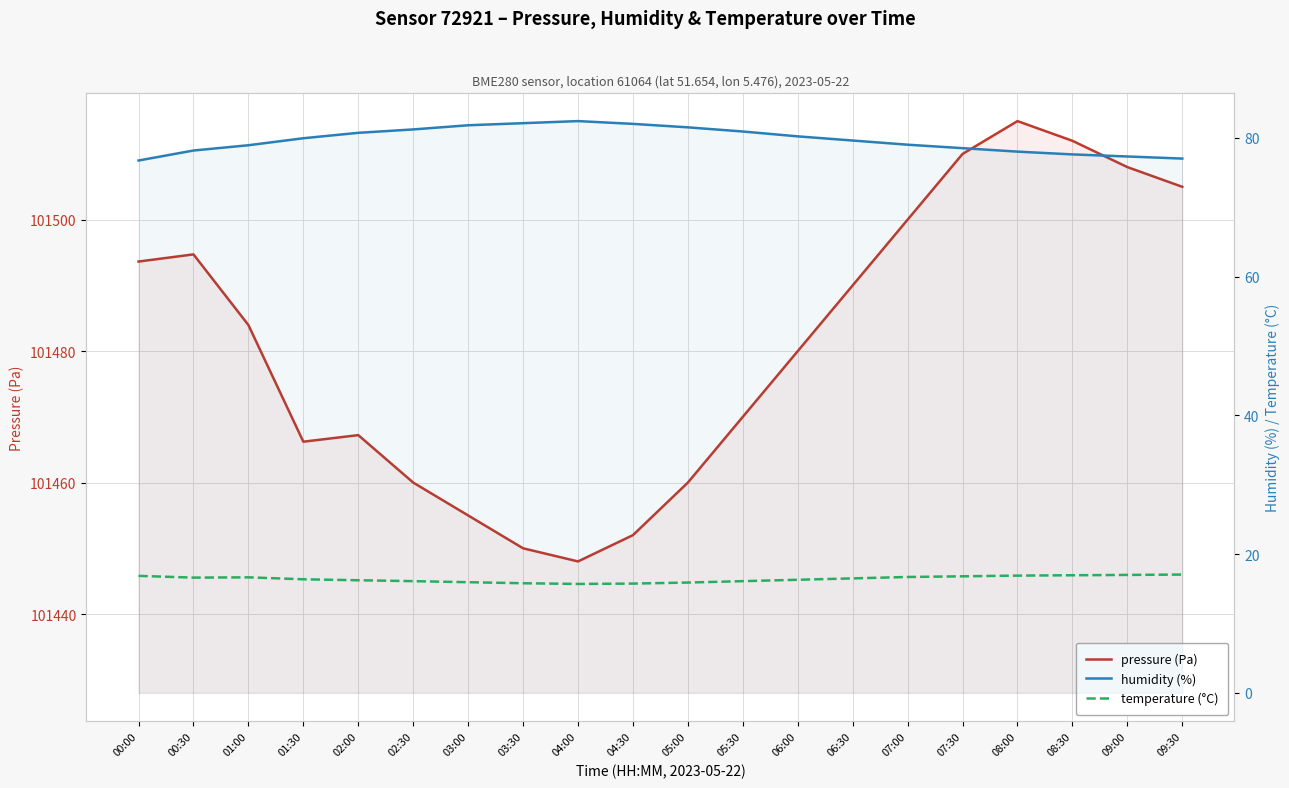

True or false: temperature (°C) and humidity (%) cross at least once.

False